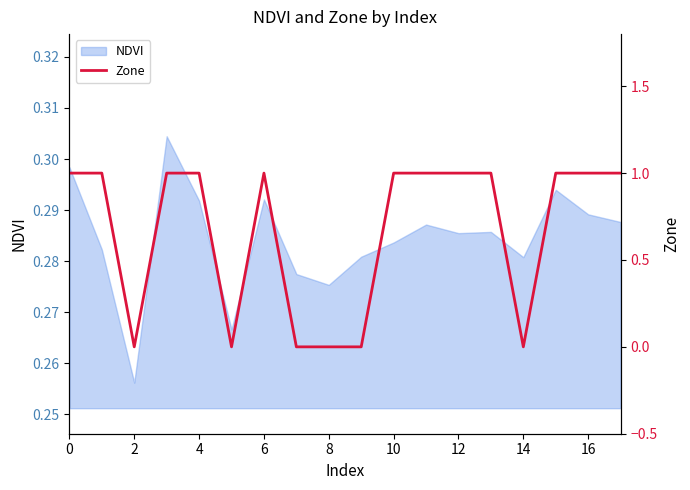

How many lines are shown in the chart?

1